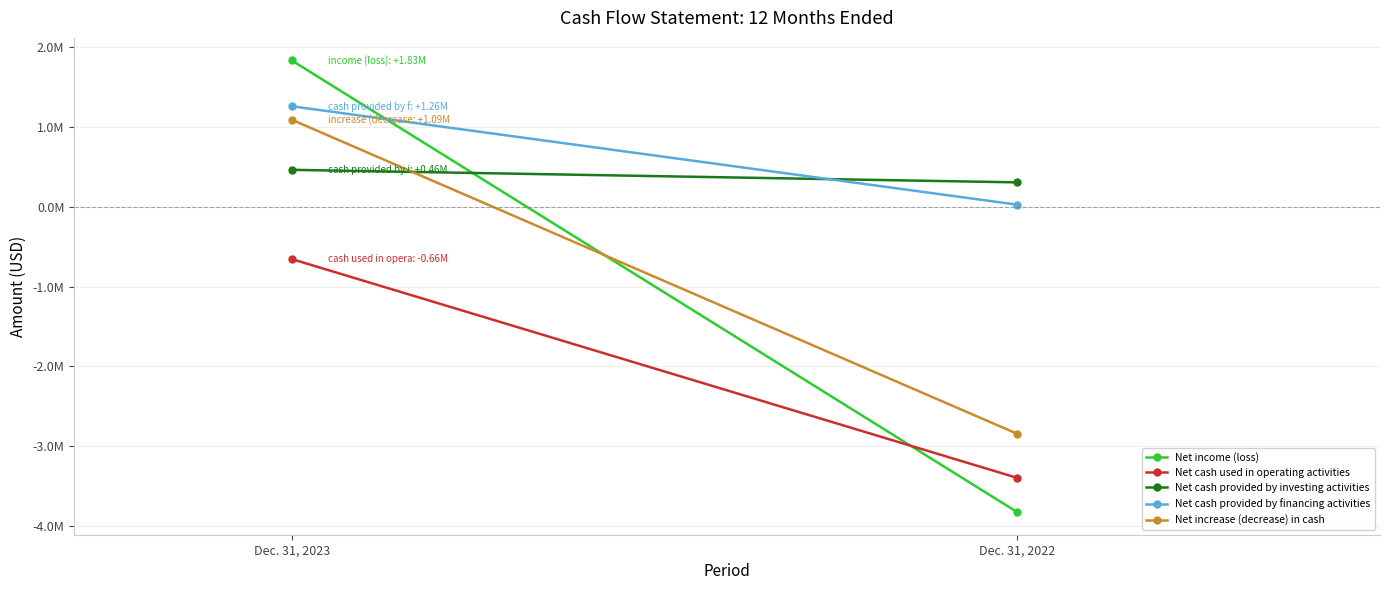

Which series changed the most between Dec. 31, 2023 and Dec. 31, 2022?

Net income (loss)